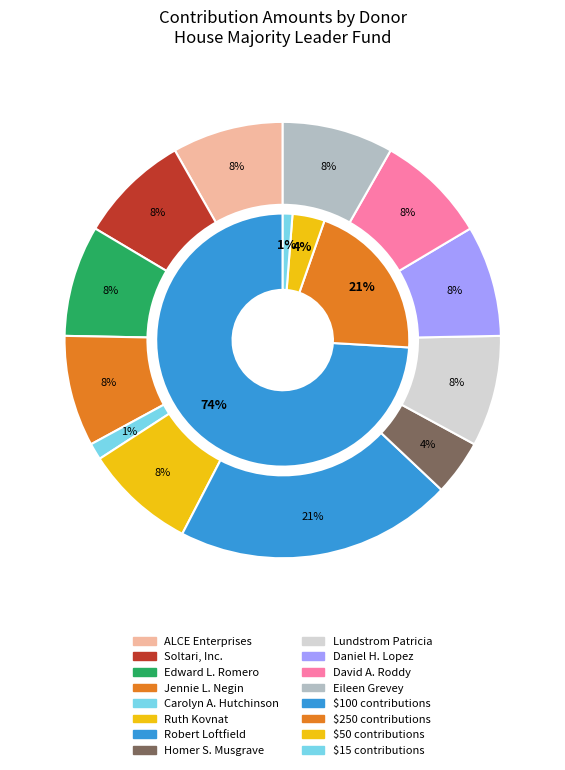

Is the sum of Lundstrom Patricia and David A. Roddy greater than half?

No